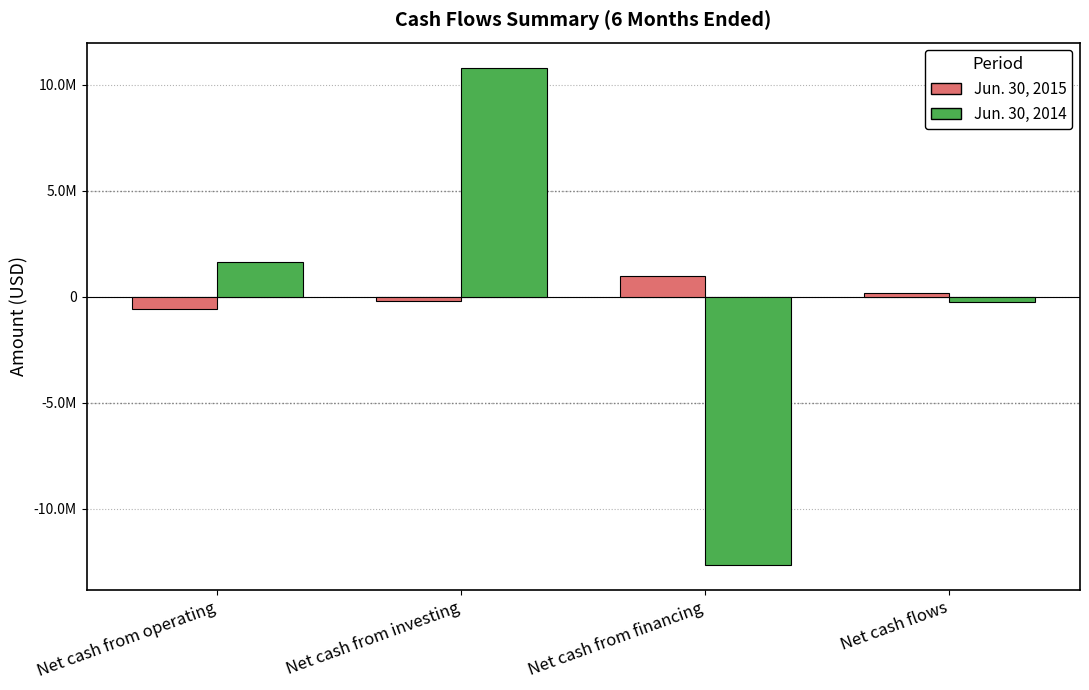

What is the difference between the highest and lowest values at Net cash from investing?

11000590